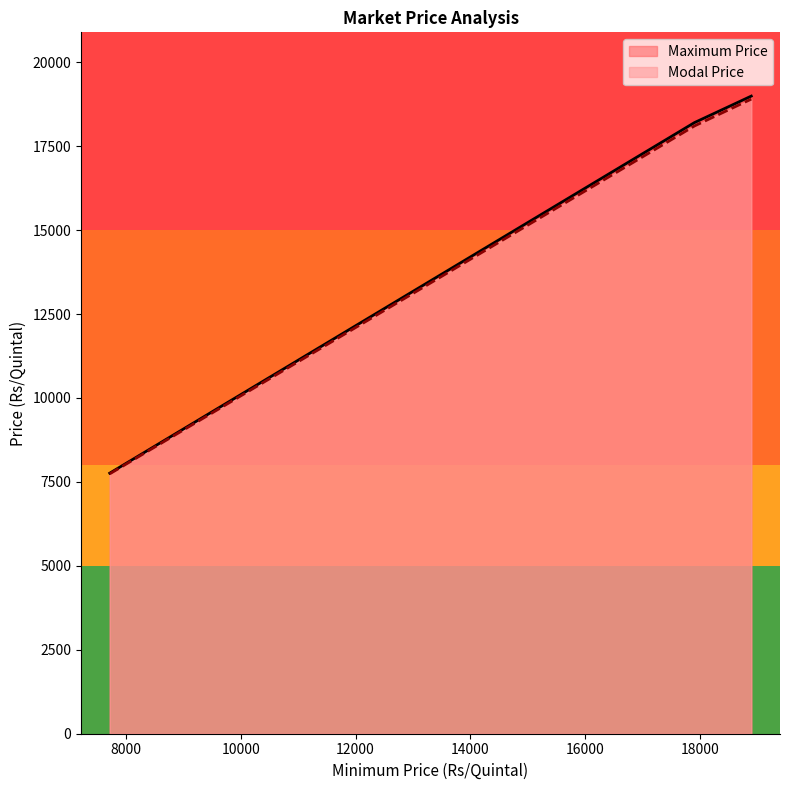

Is it true that Maximum Price equals 7760 at 7720?

True